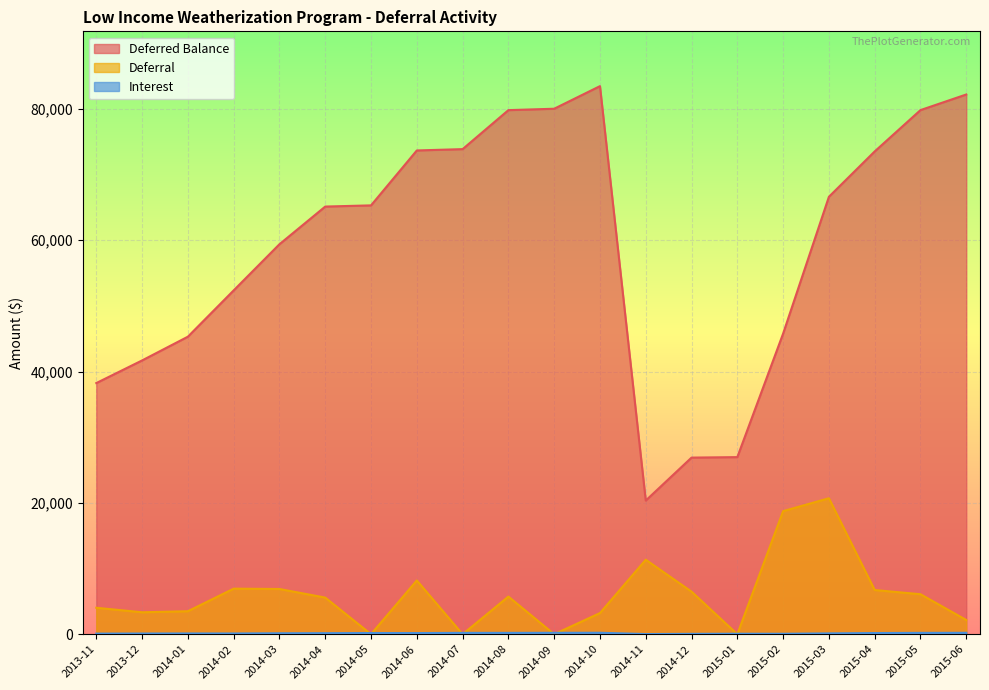

Where is Interest nearest to the value 122?

2015-03